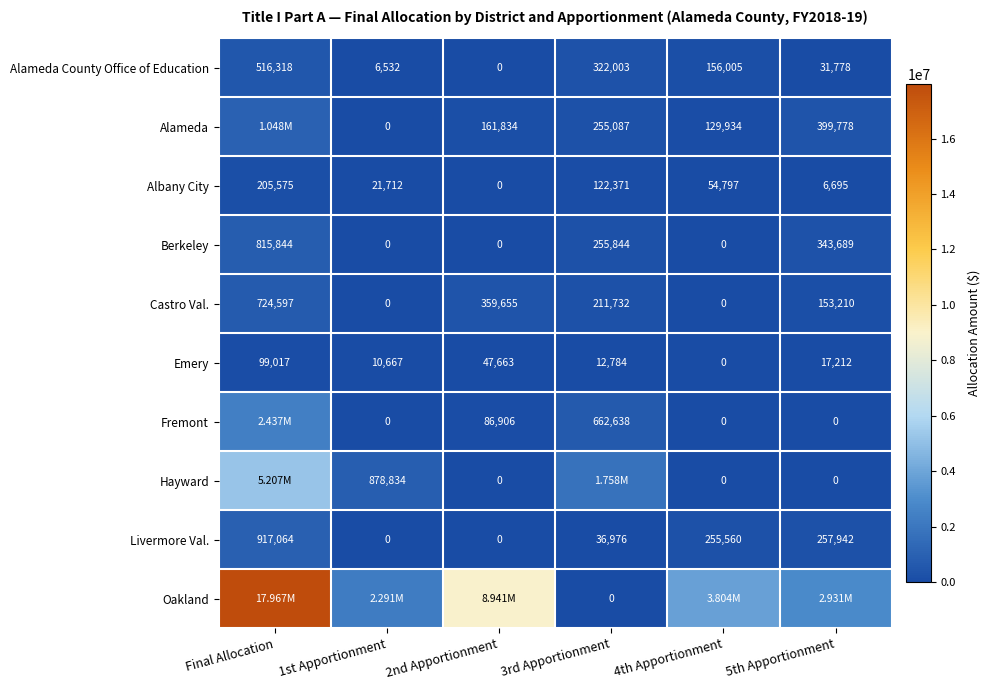

What is the average value of the Berkeley series?

235896